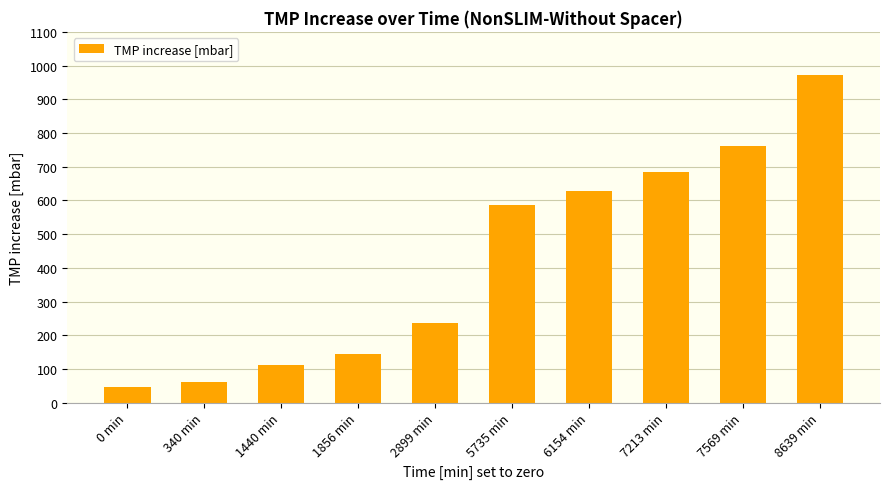

Approximately how many times larger is the value at 7213 min compared to 8639 min?

0.7